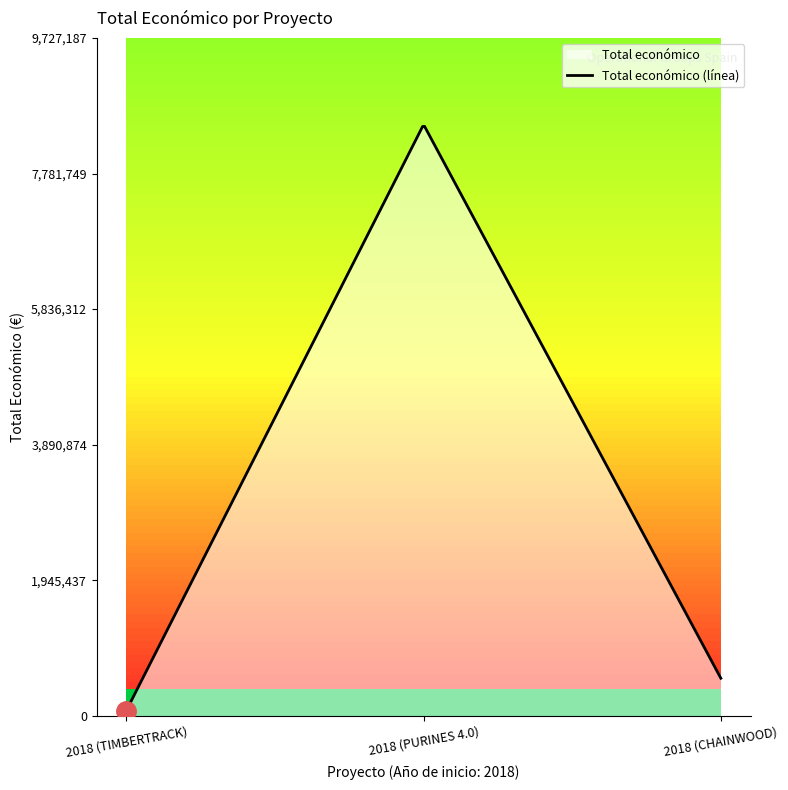

What is the label of the 1st point from the left?

2018 (TIMBERTRACK)